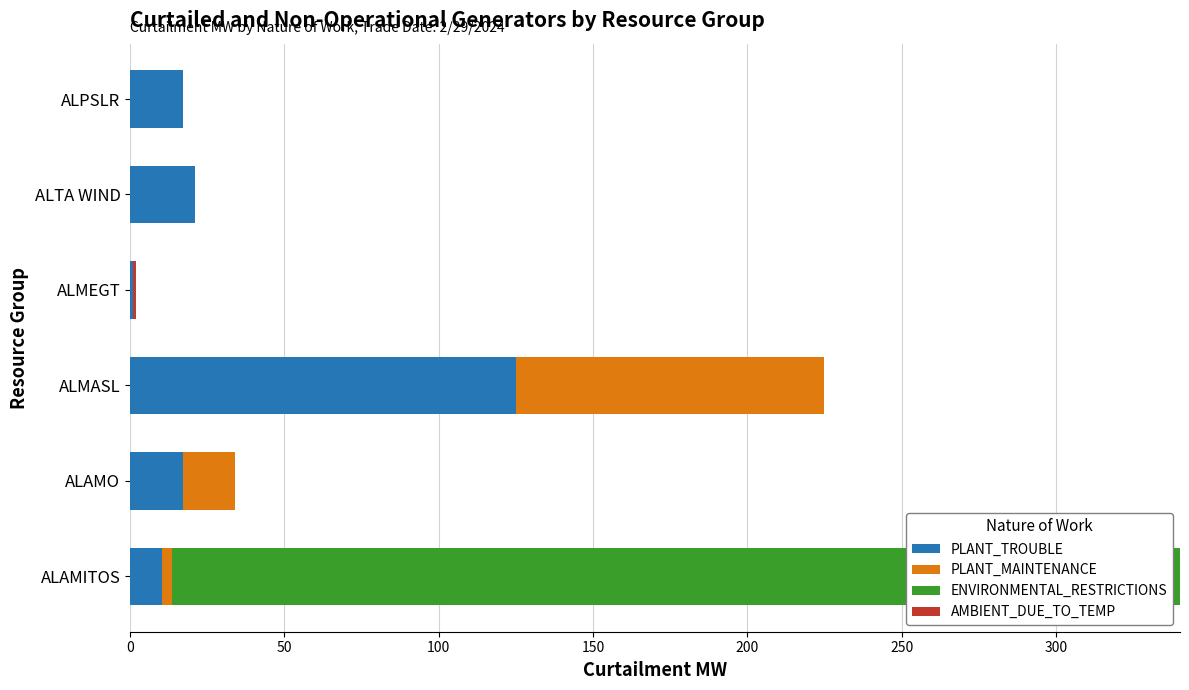

At which label does PLANT_TROUBLE reach its peak?

ALMASL